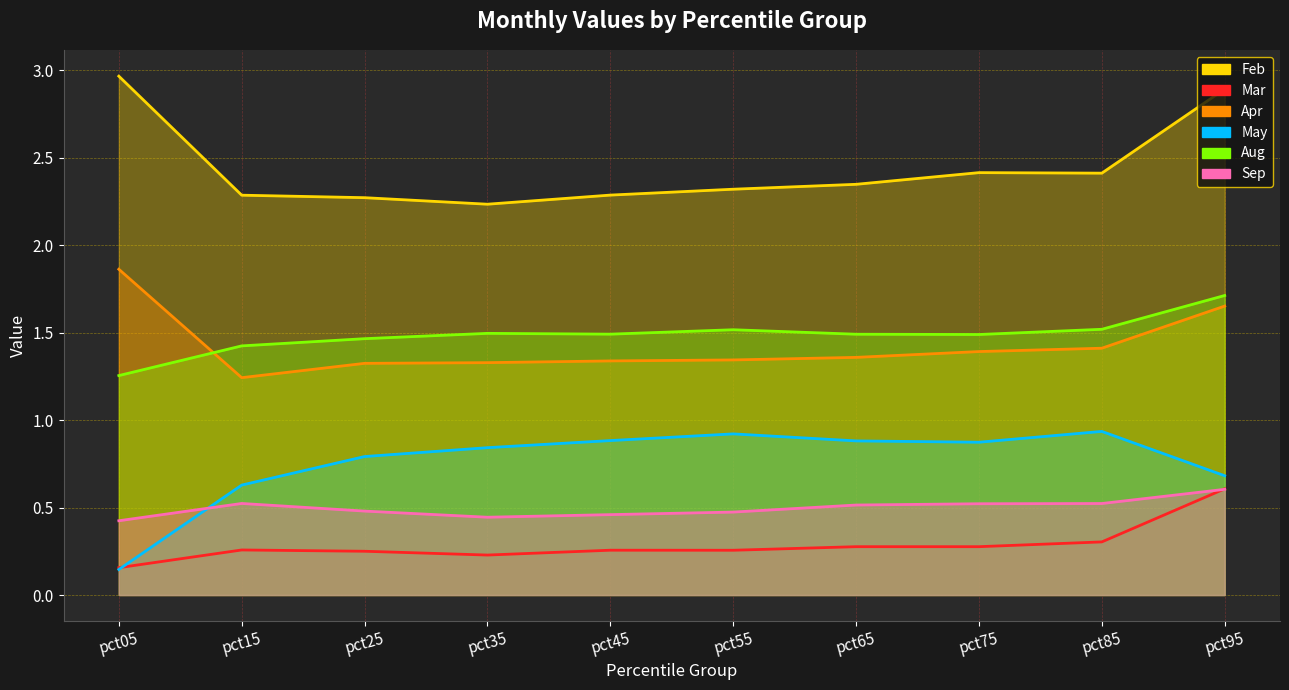

At which category does May reach its first local valley?

pct75